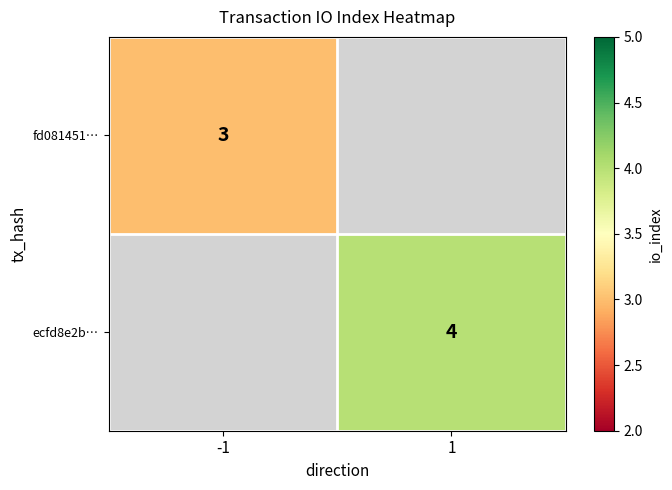

The ecfd8e2b… series shows 4 at 1. True or false?

True